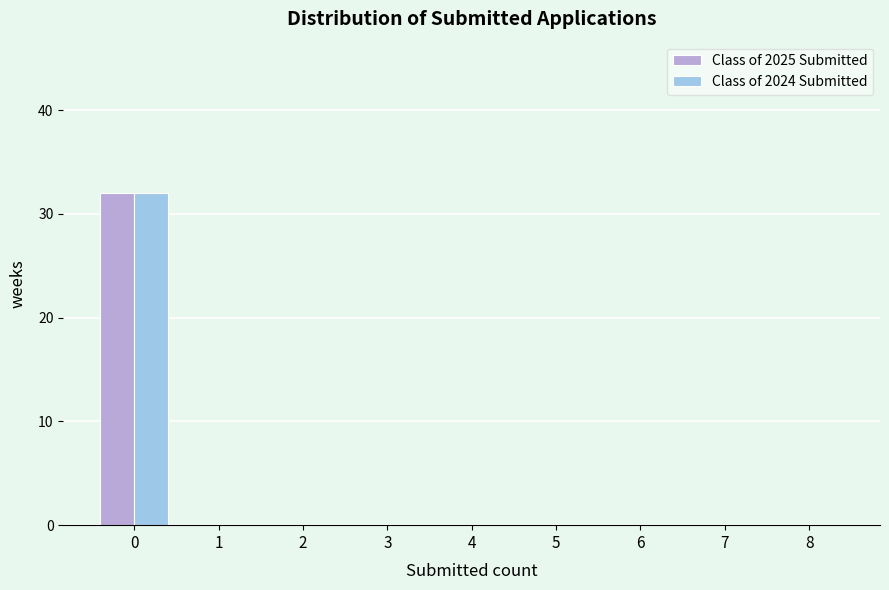

Reading left to right, list every range on the x-axis with the height of the bar of each series over it. The values are not printed on the chart, so give them approximately, as read against the axis.

-0.5 to 0.5: Class of 2025 Submitted=32	Class of 2024 Submitted=32
0.5 to 1.5: Class of 2025 Submitted=0	Class of 2024 Submitted=0
1.5 to 2.5: Class of 2025 Submitted=0	Class of 2024 Submitted=0
2.5 to 3.5: Class of 2025 Submitted=0	Class of 2024 Submitted=0
3.5 to 4.5: Class of 2025 Submitted=0	Class of 2024 Submitted=0
4.5 to 5.5: Class of 2025 Submitted=0	Class of 2024 Submitted=0
5.5 to 6.5: Class of 2025 Submitted=0	Class of 2024 Submitted=0
6.5 to 7.5: Class of 2025 Submitted=0	Class of 2024 Submitted=0
7.5 to 8.5: Class of 2025 Submitted=0	Class of 2024 Submitted=0